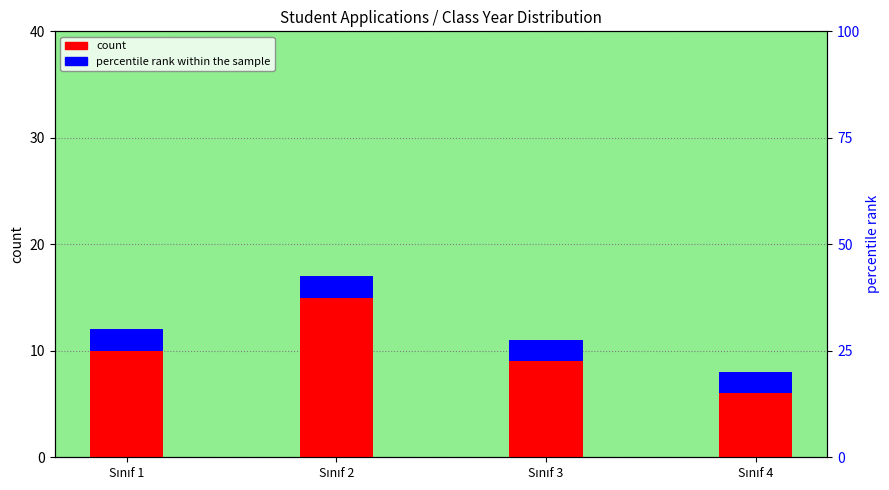

The value of percentile rank within the sample at Sınıf 1 is 2. True or false?

True